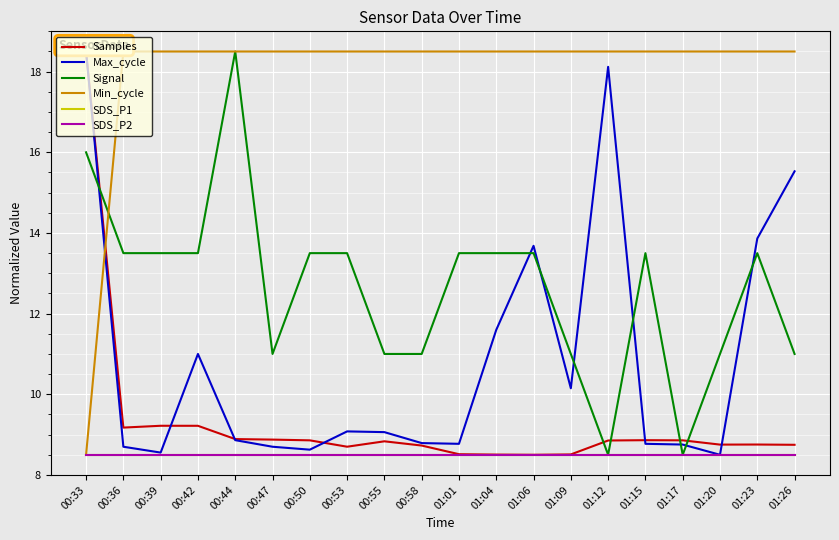

Reading left to right, extract all data points from this chart.

Samples: 18.5	9.2	9.2	9.2	8.9	8.9	8.9	8.7	8.8	8.7	8.5	8.5	8.5	8.5	8.9	8.9	8.9	8.8	8.8	8.7
Max_cycle: 18.5	8.7	8.6	11.0	8.9	8.7	8.6	9.1	9.1	8.8	8.8	11.6	13.7	10.1	18.1	8.8	8.8	8.5	13.9	15.5
Signal: 16.0	13.5	13.5	13.5	18.5	11.0	13.5	13.5	11.0	11.0	13.5	13.5	13.5	11.0	8.5	13.5	8.5	11.0	13.5	11.0
Min_cycle: 8.5	18.5	18.5	18.5	18.5	18.5	18.5	18.5	18.5	18.5	18.5	18.5	18.5	18.5	18.5	18.5	18.5	18.5	18.5	18.5
SDS_P1: 8.5	8.5	8.5	8.5	8.5	8.5	8.5	8.5	8.5	8.5	8.5	8.5	8.5	8.5	8.5	8.5	8.5	8.5	8.5	8.5
SDS_P2: 8.5	8.5	8.5	8.5	8.5	8.5	8.5	8.5	8.5	8.5	8.5	8.5	8.5	8.5	8.5	8.5	8.5	8.5	8.5	8.5